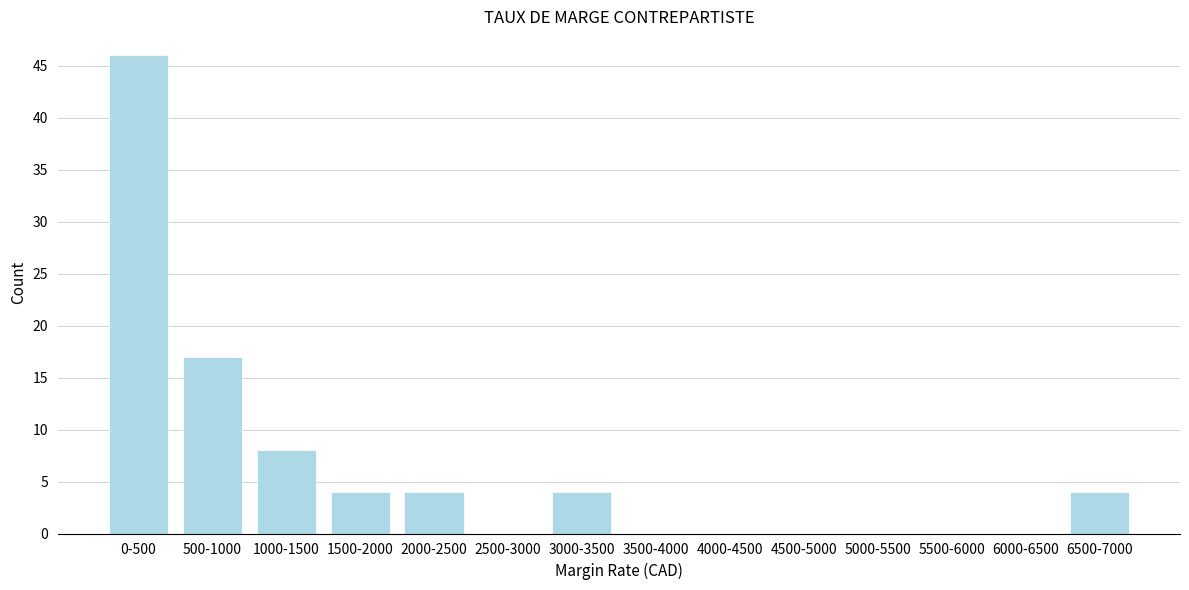

Reading left to right, list all the values displayed in this chart.

0-500=46	500-1000=17	1000-1500=8	1500-2000=4	2000-2500=4	2500-3000=0	3000-3500=4	3500-4000=0	4000-4500=0	4500-5000=0	5000-5500=0	5500-6000=0	6000-6500=0	6500-7000=4